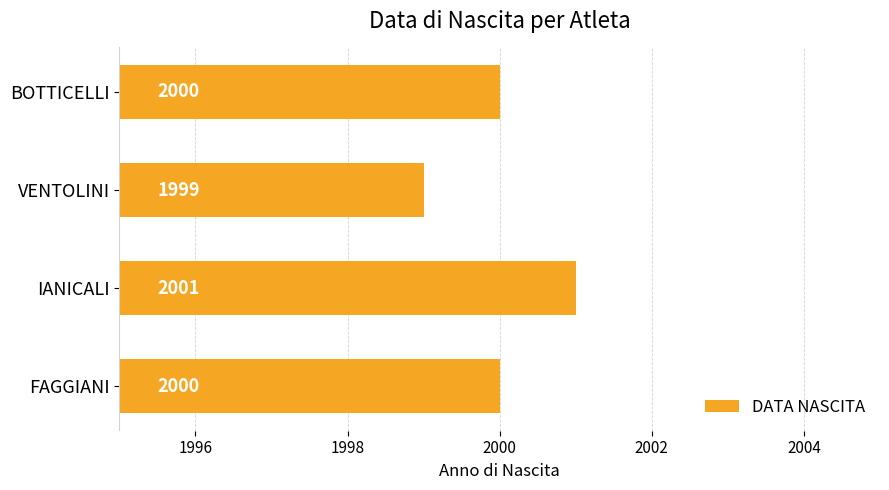

What value does the data have at VENTOLINI?

1999